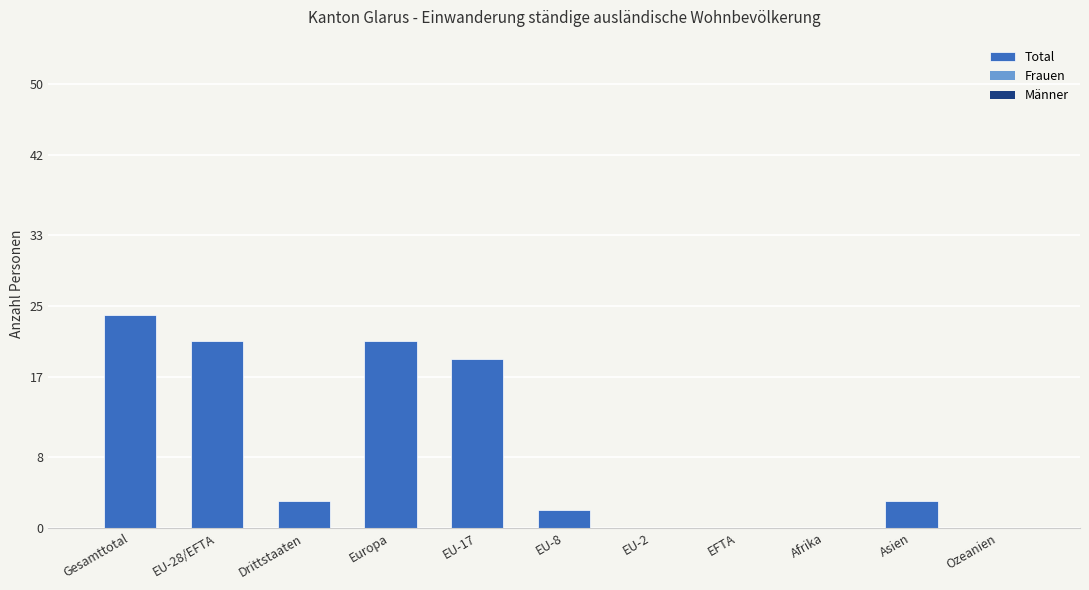

Are the bars horizontal?

No